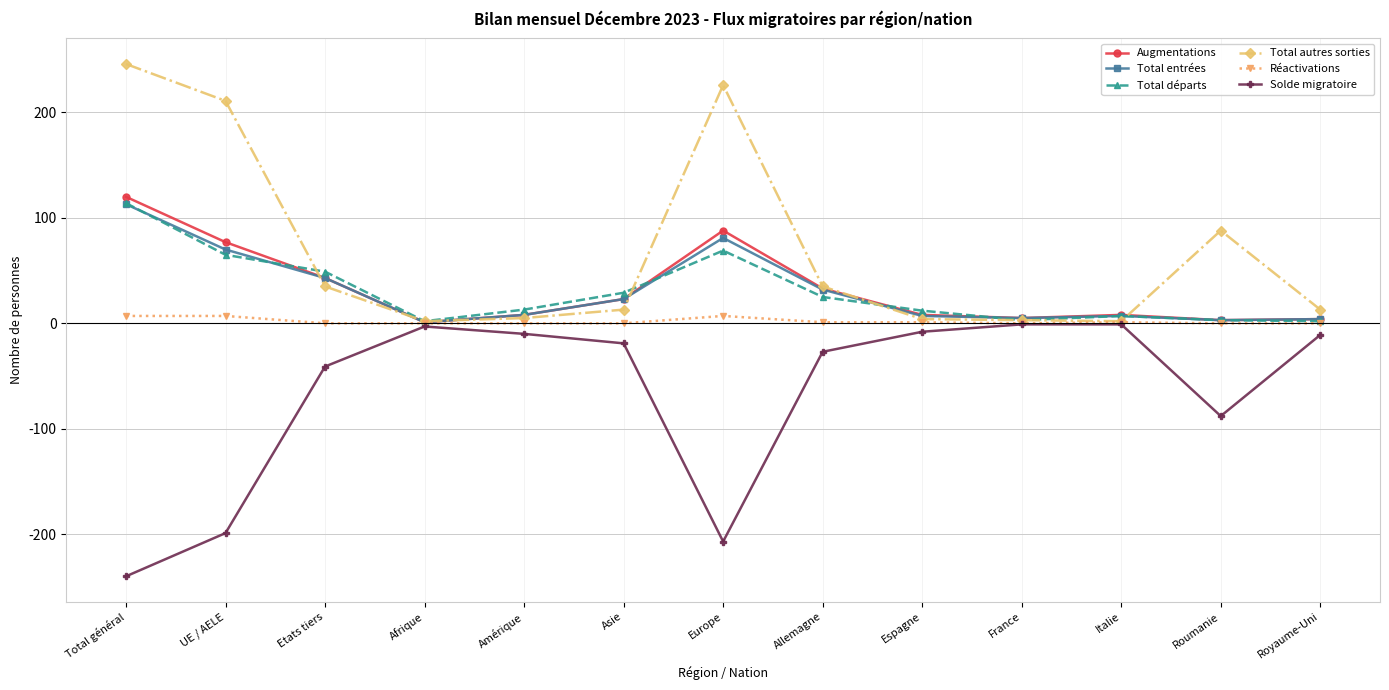

What is the smallest value displayed?

-240